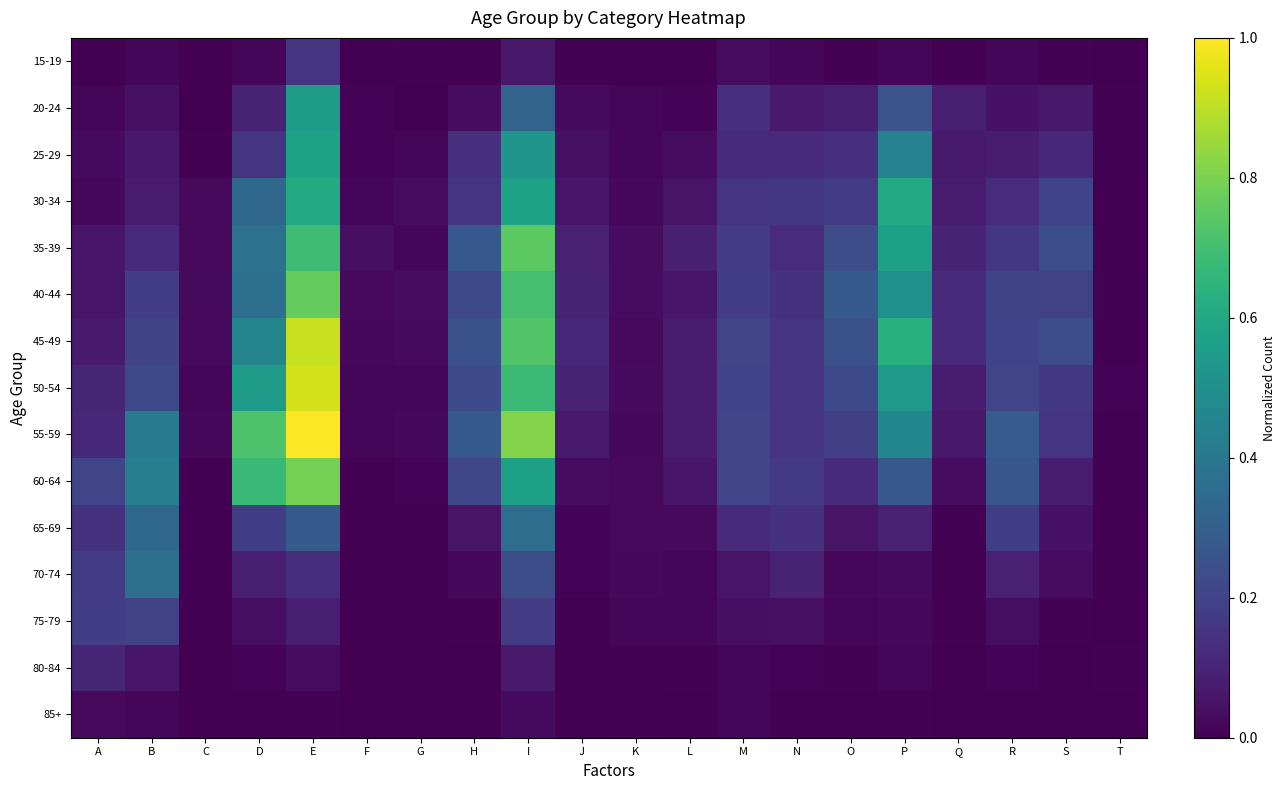

Reading left to right, what are all the values shown in this chart?

15-19: A=0.0	B=0.0	C=0.0	D=0.0	E=0.2	F=0.0	G=0.0	H=0.0	I=0.1	J=0.0	K=0.0	L=0.0	M=0.0	N=0.0	O=0.0	P=0.0	Q=0.0	R=0.0	S=0.0	T=0.0
20-24: A=0.0	B=0.0	C=0.0	D=0.1	E=0.6	F=0.0	G=0.0	H=0.0	I=0.3	J=0.0	K=0.0	L=0.0	M=0.1	N=0.1	O=0.1	P=0.3	Q=0.1	R=0.0	S=0.1	T=0.0
25-29: A=0.0	B=0.1	C=0.0	D=0.2	E=0.6	F=0.0	G=0.0	H=0.1	I=0.5	J=0.0	K=0.0	L=0.0	M=0.1	N=0.1	O=0.1	P=0.4	Q=0.1	R=0.1	S=0.1	T=0.0
30-34: A=0.0	B=0.1	C=0.0	D=0.3	E=0.6	F=0.0	G=0.0	H=0.2	I=0.6	J=0.1	K=0.0	L=0.1	M=0.2	N=0.2	O=0.2	P=0.6	Q=0.1	R=0.1	S=0.2	T=0.0
35-39: A=0.1	B=0.1	C=0.0	D=0.4	E=0.7	F=0.0	G=0.0	H=0.3	I=0.7	J=0.1	K=0.0	L=0.1	M=0.2	N=0.1	O=0.2	P=0.6	Q=0.1	R=0.2	S=0.2	T=0.0
40-44: A=0.1	B=0.2	C=0.0	D=0.4	E=0.8	F=0.0	G=0.0	H=0.2	I=0.7	J=0.1	K=0.0	L=0.1	M=0.2	N=0.1	O=0.3	P=0.5	Q=0.1	R=0.2	S=0.2	T=0.0
45-49: A=0.1	B=0.2	C=0.0	D=0.5	E=0.9	F=0.0	G=0.0	H=0.2	I=0.7	J=0.1	K=0.0	L=0.1	M=0.2	N=0.2	O=0.2	P=0.6	Q=0.1	R=0.2	S=0.2	T=0.0
50-54: A=0.1	B=0.2	C=0.0	D=0.5	E=0.9	F=0.0	G=0.0	H=0.2	I=0.7	J=0.1	K=0.0	L=0.1	M=0.2	N=0.2	O=0.2	P=0.5	Q=0.1	R=0.2	S=0.2	T=0.0
55-59: A=0.1	B=0.4	C=0.0	D=0.7	E=1.0	F=0.0	G=0.0	H=0.3	I=0.8	J=0.1	K=0.0	L=0.1	M=0.2	N=0.2	O=0.2	P=0.5	Q=0.1	R=0.3	S=0.1	T=0.0
60-64: A=0.2	B=0.4	C=0.0	D=0.7	E=0.8	F=0.0	G=0.0	H=0.2	I=0.6	J=0.0	K=0.0	L=0.1	M=0.2	N=0.2	O=0.1	P=0.3	Q=0.0	R=0.3	S=0.1	T=0.0
65-69: A=0.1	B=0.3	C=0.0	D=0.2	E=0.3	F=0.0	G=0.0	H=0.1	I=0.4	J=0.0	K=0.0	L=0.0	M=0.1	N=0.1	O=0.1	P=0.1	Q=0.0	R=0.2	S=0.0	T=0.0
70-74: A=0.2	B=0.4	C=0.0	D=0.1	E=0.1	F=0.0	G=0.0	H=0.0	I=0.2	J=0.0	K=0.0	L=0.0	M=0.1	N=0.1	O=0.0	P=0.0	Q=0.0	R=0.1	S=0.0	T=0.0
75-79: A=0.2	B=0.2	C=0.0	D=0.0	E=0.1	F=0.0	G=0.0	H=0.0	I=0.2	J=0.0	K=0.0	L=0.0	M=0.0	N=0.0	O=0.0	P=0.0	Q=0.0	R=0.0	S=0.0	T=0.0
80-84: A=0.1	B=0.1	C=0.0	D=0.0	E=0.0	F=0.0	G=0.0	H=0.0	I=0.1	J=0.0	K=0.0	L=0.0	M=0.0	N=0.0	O=0.0	P=0.0	Q=0.0	R=0.0	S=0.0	T=0.0
85+: A=0.0	B=0.0	C=0.0	D=0.0	E=0.0	F=0.0	G=0.0	H=0.0	I=0.0	J=0.0	K=0.0	L=0.0	M=0.0	N=0.0	O=0.0	P=0.0	Q=0.0	R=0.0	S=0.0	T=0.0